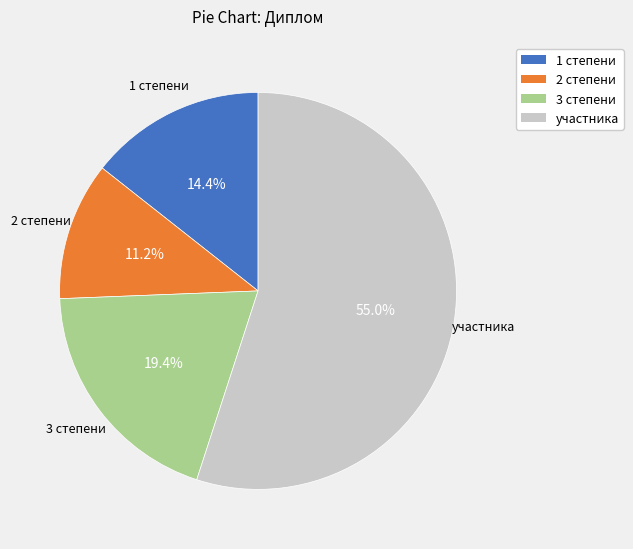

What is the smallest slice in the pie chart?

2 степени